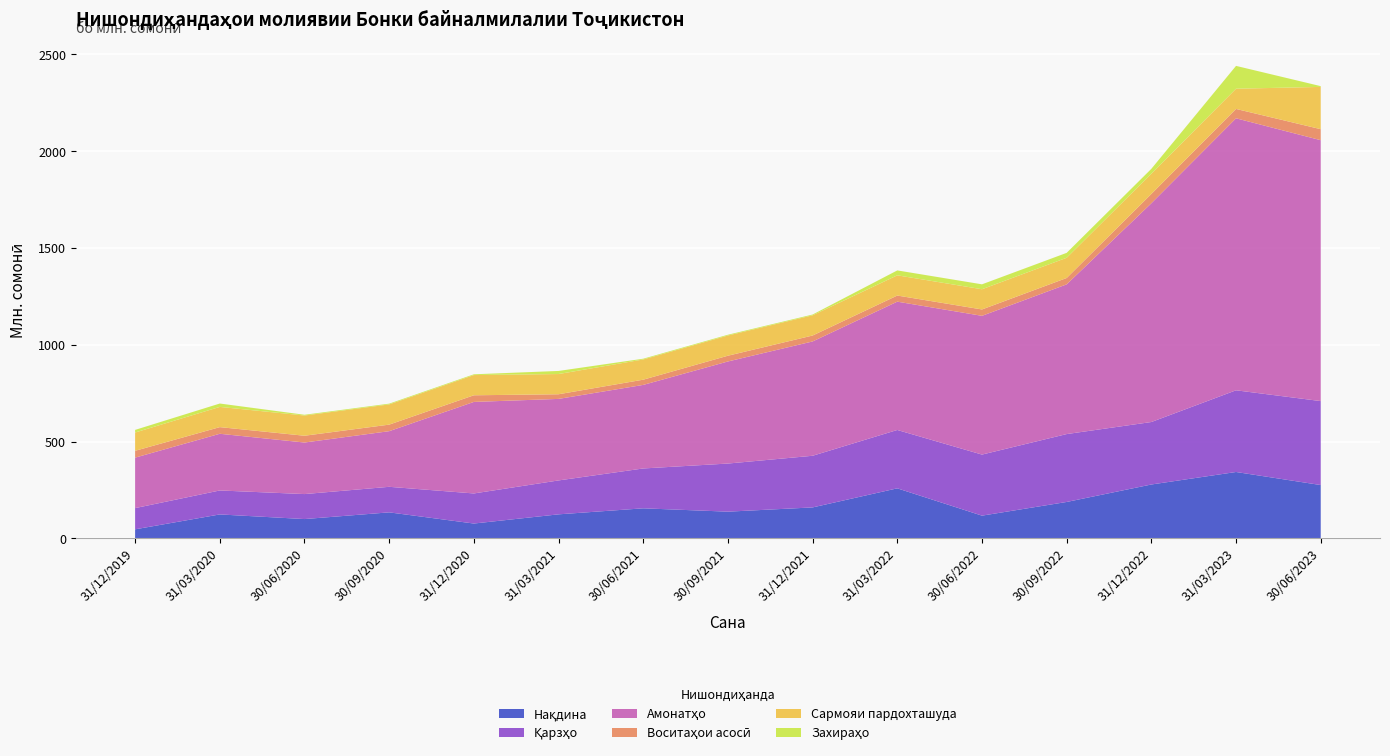

Reading left to right, list all the values displayed in this chart.

Нақдина: 46.3	123.2	99.3	133.9	76.2	123.7	154.8	137.5	159.4	258.1	116.9	187.6	277.9	342.5	275.1
Қарзҳо: 109.6	123.8	129.1	132.0	155.5	175.2	205.9	248.6	266.9	301.5	315.5	350.8	322.8	422.1	433.8
Амонатҳо: 260.8	293.0	266.3	287.5	473.0	421.3	431.8	527.5	590.7	663.0	717.0	773.6	1130.3	1405.5	1348.1
Воситаҳои асосӣ: 35.4	34.4	35.1	33.8	34.3	24.0	27.0	29.7	30.7	31.6	32.9	32.9	48.2	48.4	56.9
Сармояи пардохташуда: 94.5	104.5	104.5	104.5	104.5	104.5	104.5	104.5	104.5	104.5	104.5	104.5	104.5	104.5	218.5
Захираҳо: 13.5	17.4	3.9	3.9	3.9	16.0	3.9	3.9	3.9	25.4	25.4	25.4	25.4	117.9	4.0